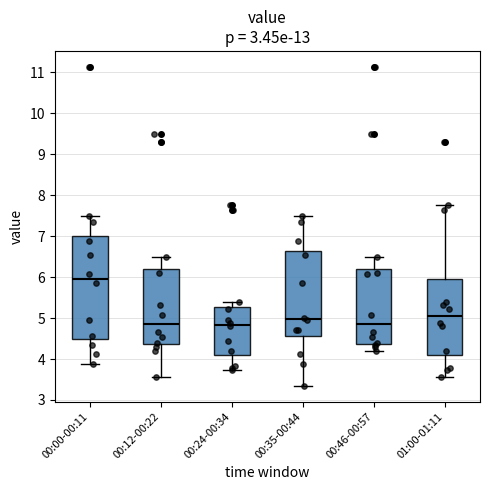

Reading left to right, transcribe this box plot: for each box, give where its median line is, the range the box spans, and where its two whiskers end, as read against the y-axis. The values are not printed on the chart, so give them approximately, as read against the axis.

00:00-00:11: median 6.0, box 4.5 to 7.0, whiskers 3.9 to 7.5
00:12-00:22: median 4.9, box 4.4 to 6.2, whiskers 3.6 to 6.5
00:24-00:34: median 4.8, box 4.1 to 5.3, whiskers 3.7 to 5.4
00:35-00:44: median 5.0, box 4.6 to 6.6, whiskers 3.4 to 7.5
00:46-00:57: median 4.9, box 4.4 to 6.2, whiskers 4.2 to 6.5
01:00-01:11: median 5.1, box 4.1 to 5.9, whiskers 3.6 to 7.8